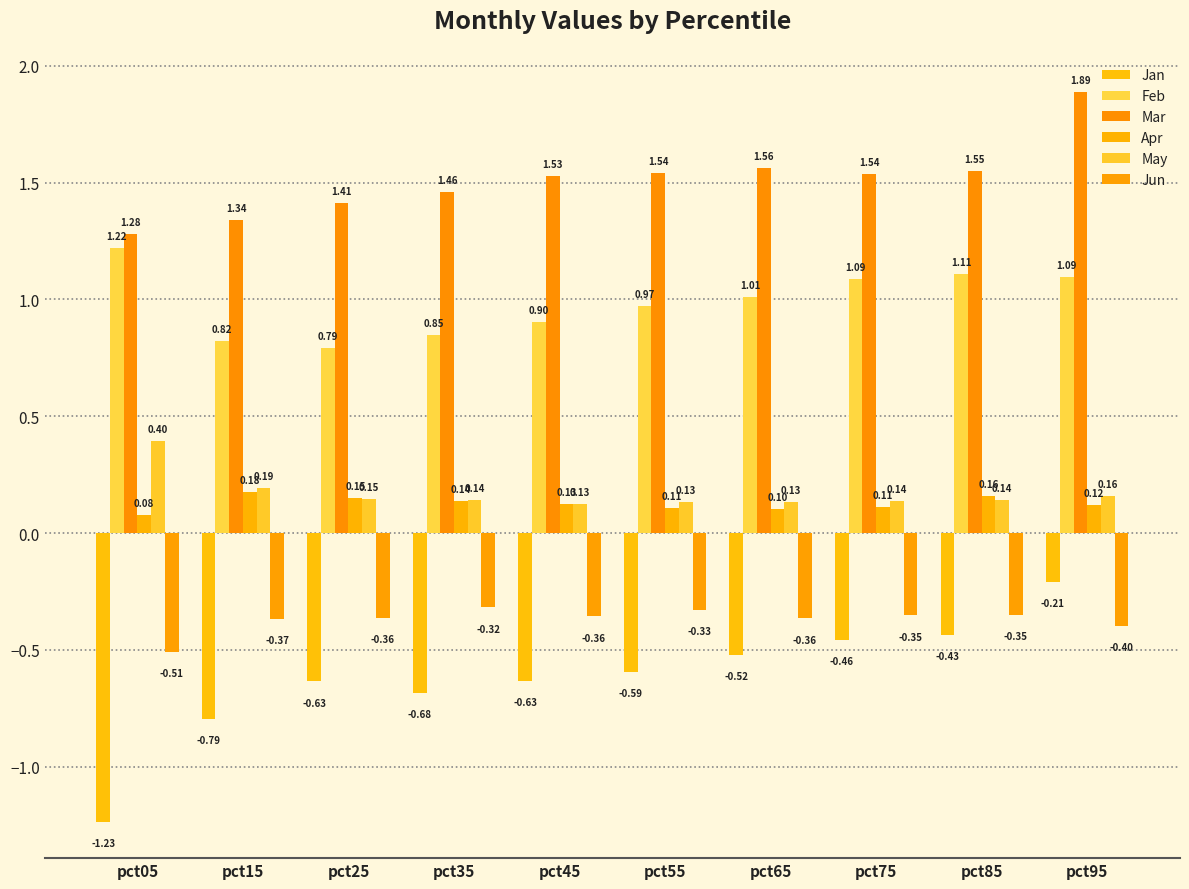

What is the approximate value of Feb at pct75?

1.1